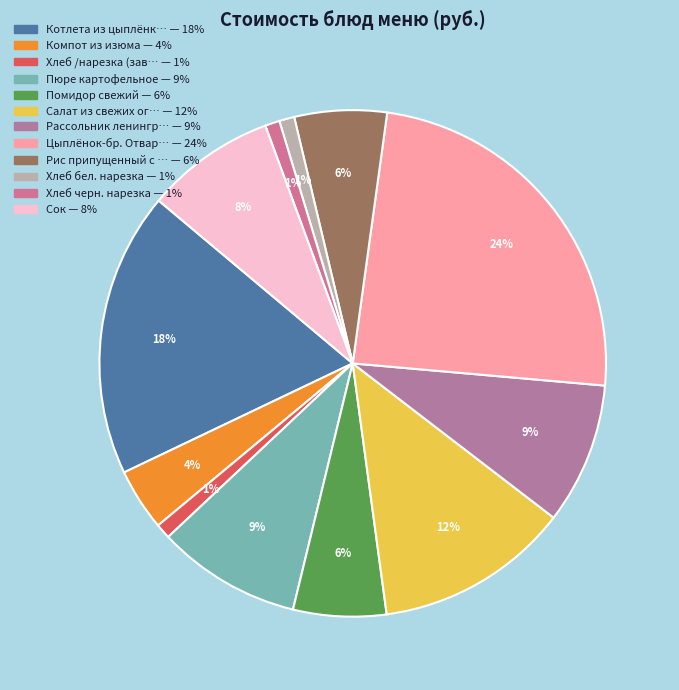

Which category has the biggest portion of the pie?

Цыплёнок-бр. Отварной